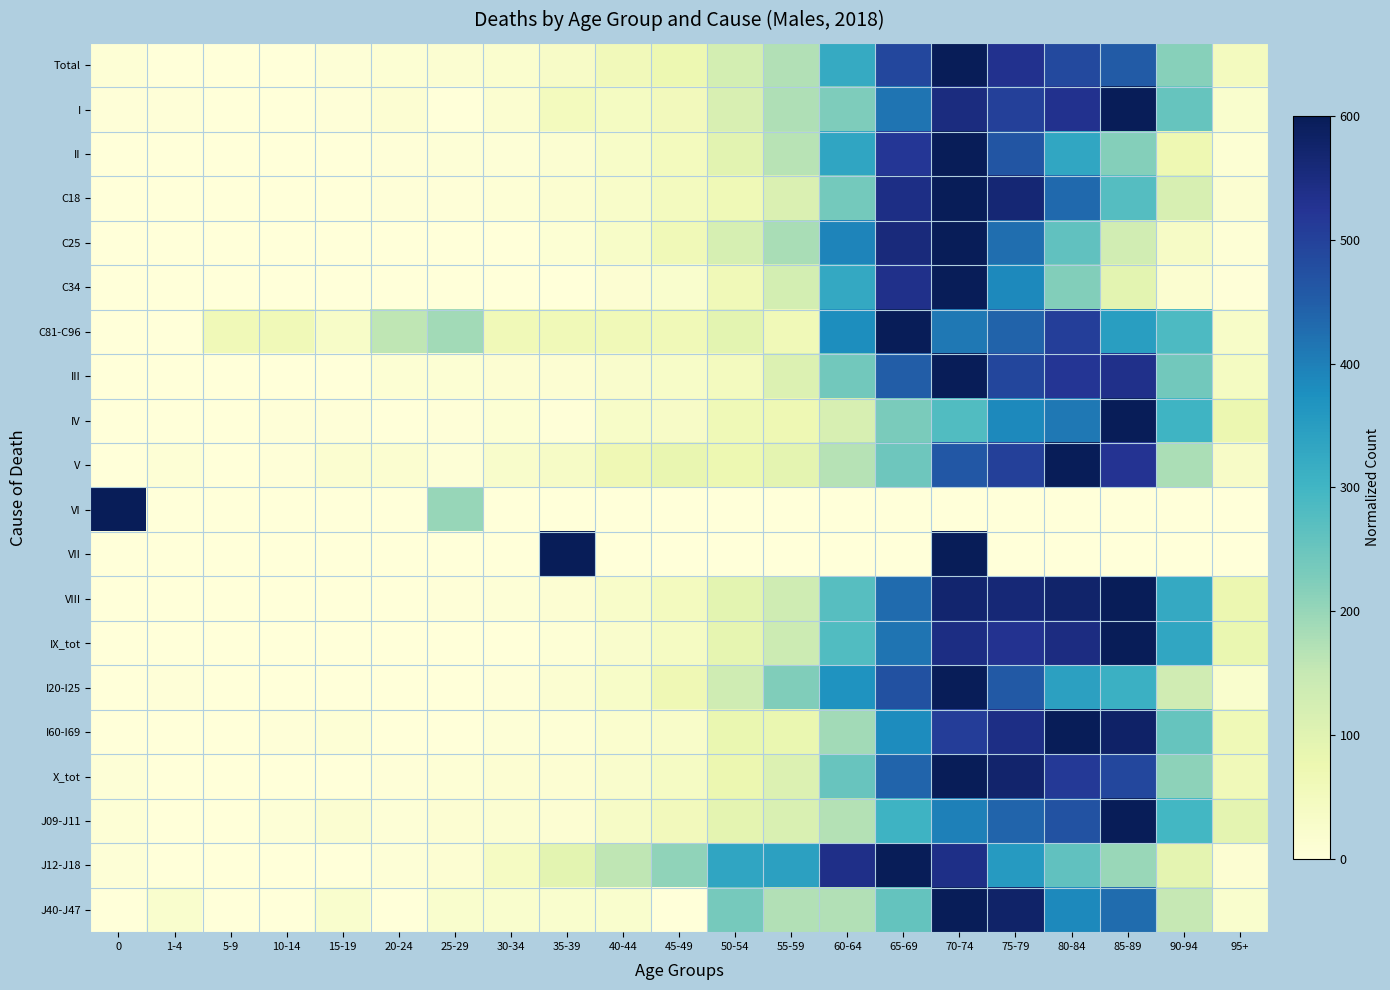

At which category is the sum across all series the highest?

70-74